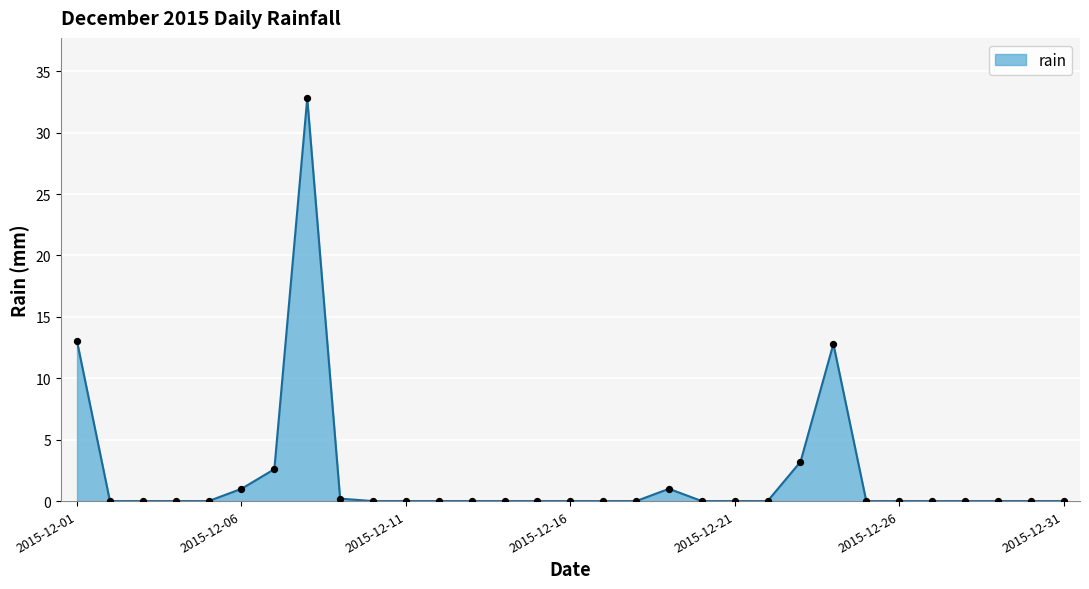

What is the greatest value displayed?

32.8